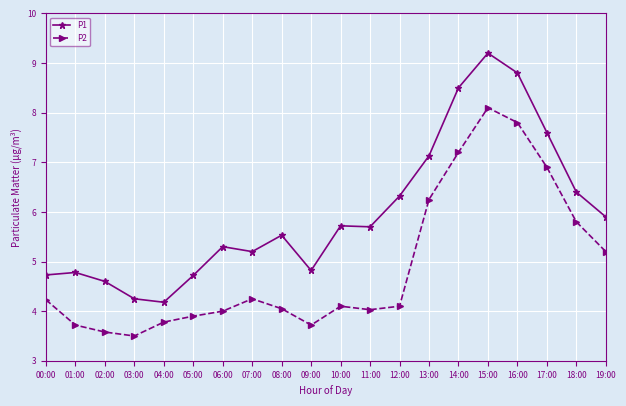

What position from the right is 14:00?

6